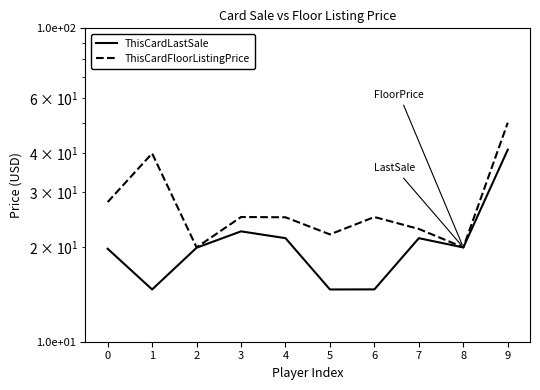

At how many categories does at least one series exceed 30?

2